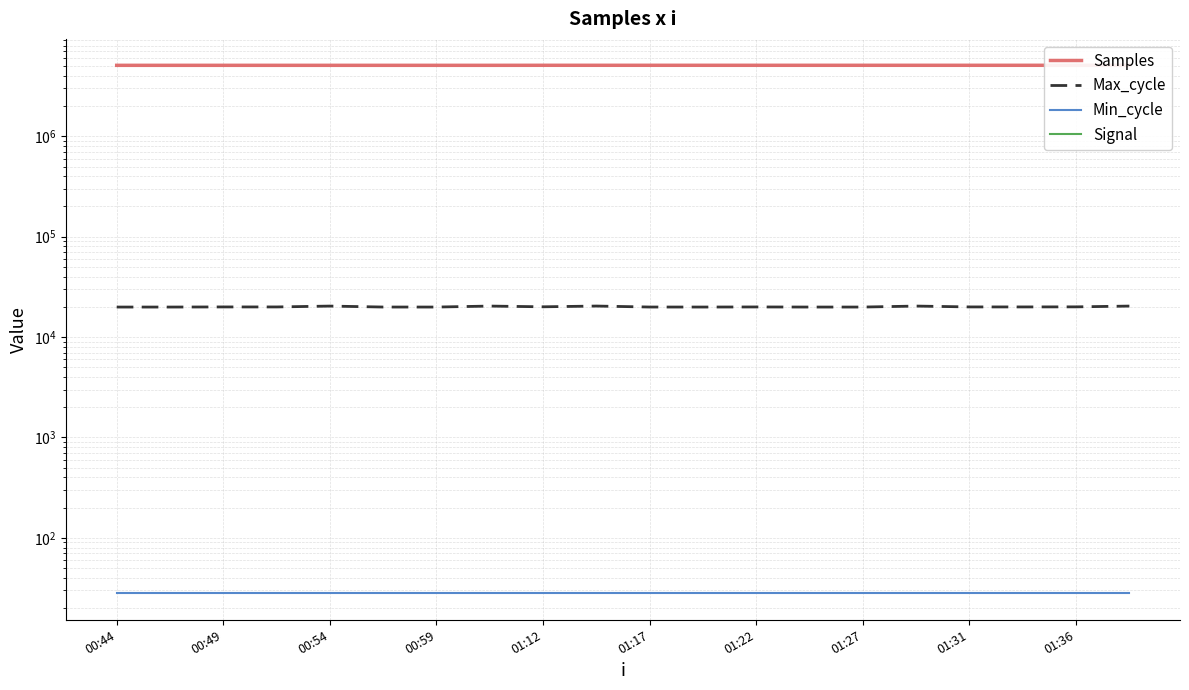

What is the approximate value of Min_cycle at 01:12?

28